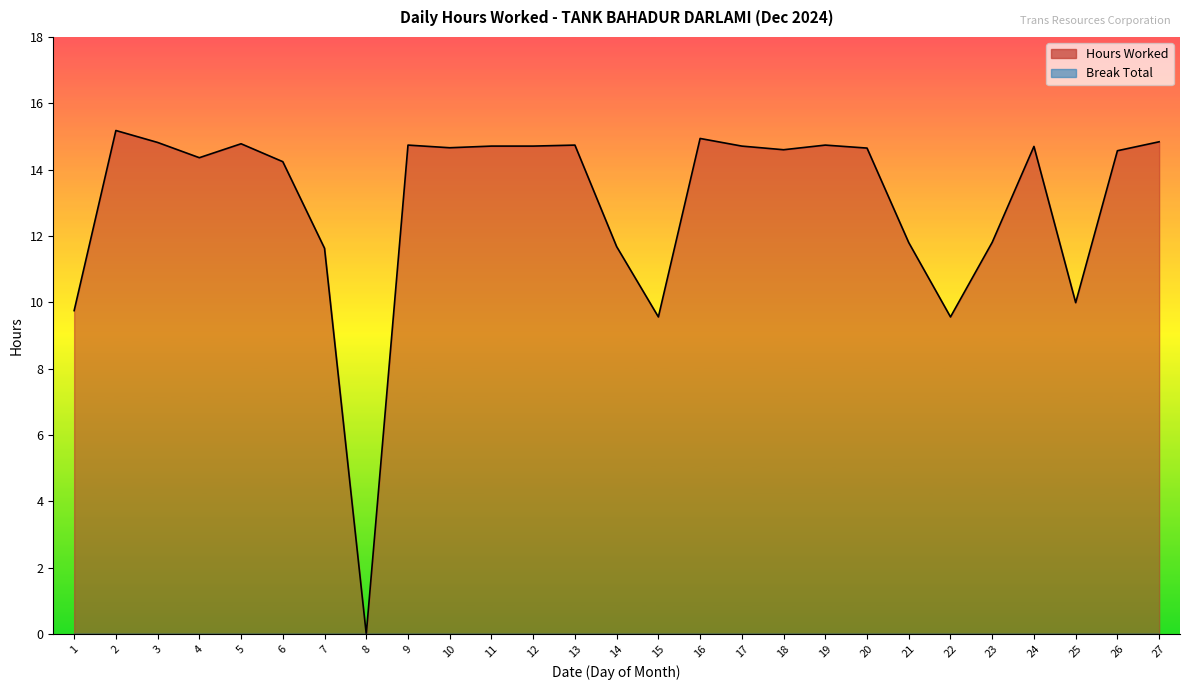

Is it true that the value at 19 is 14.7?

True